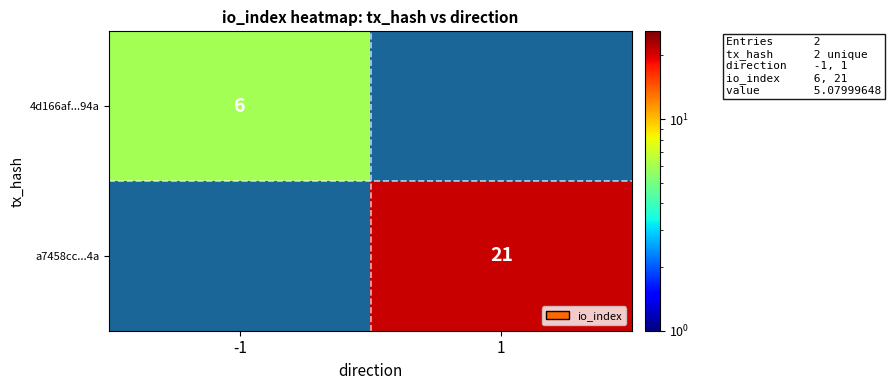

Is it true that a7458cc...4a equals 33 at 1?

False